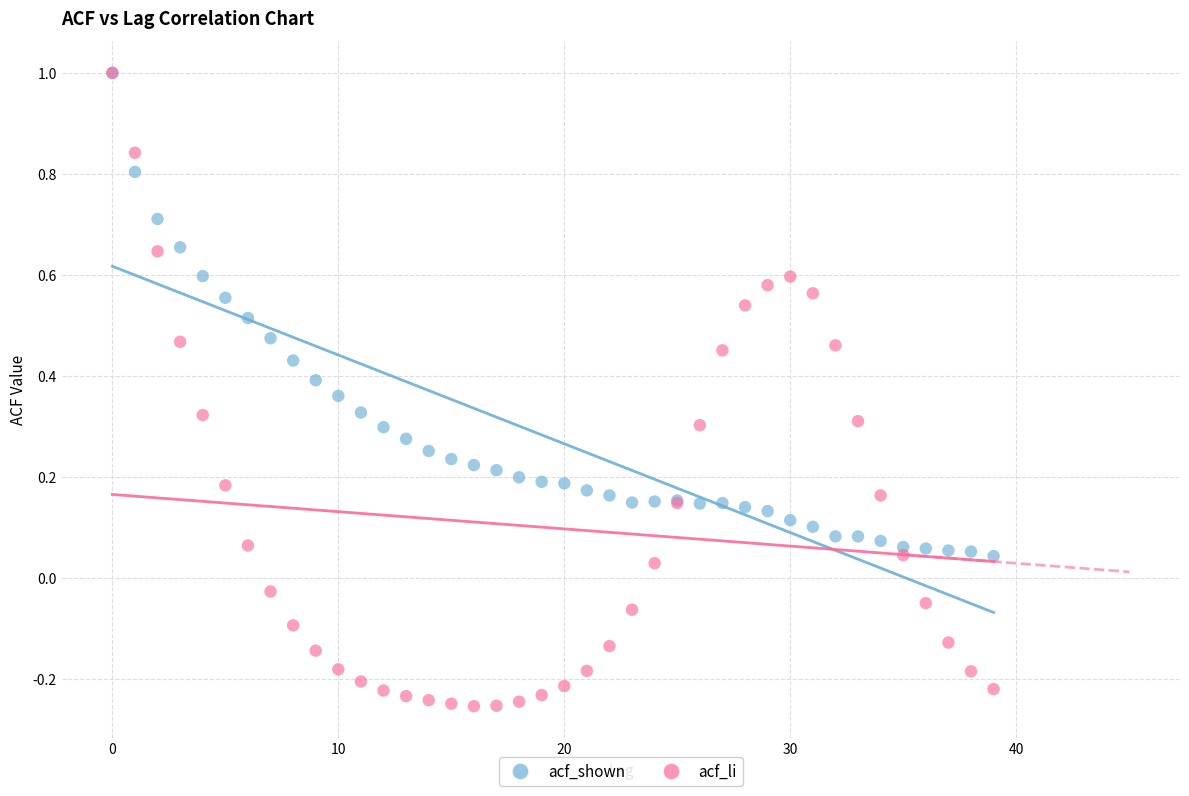

What are all the series names shown in the legend?

acf_shown, acf_li